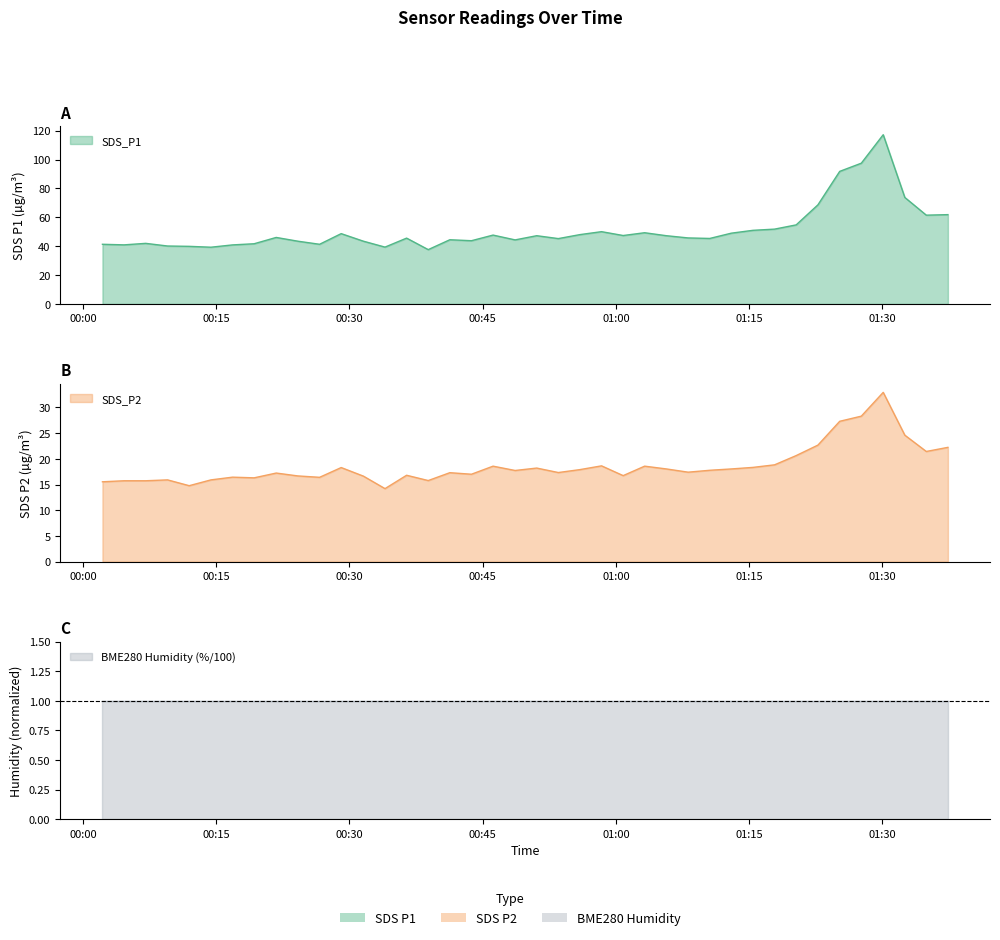

True or false: SDS_P1 has more than 1 points higher than both neighbors.

True